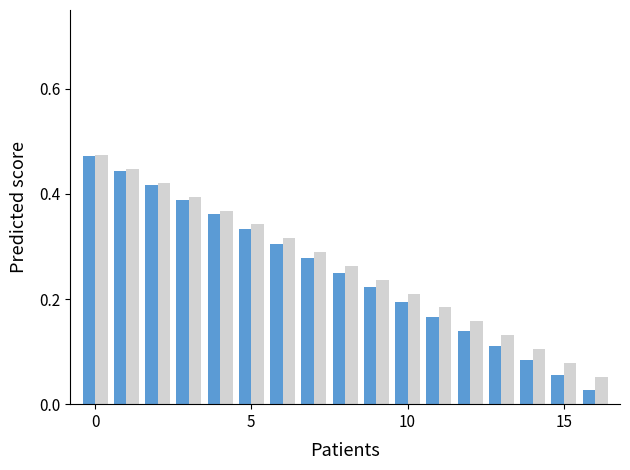

Does the chart contain any negative values?

No